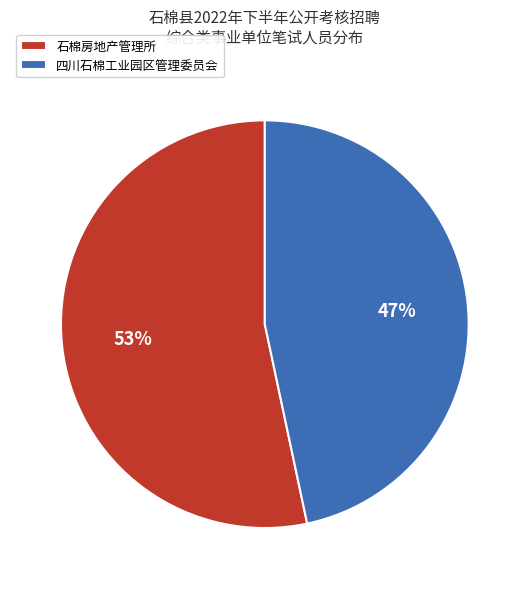

Which category has the biggest portion of the pie?

石棉房地产管理所